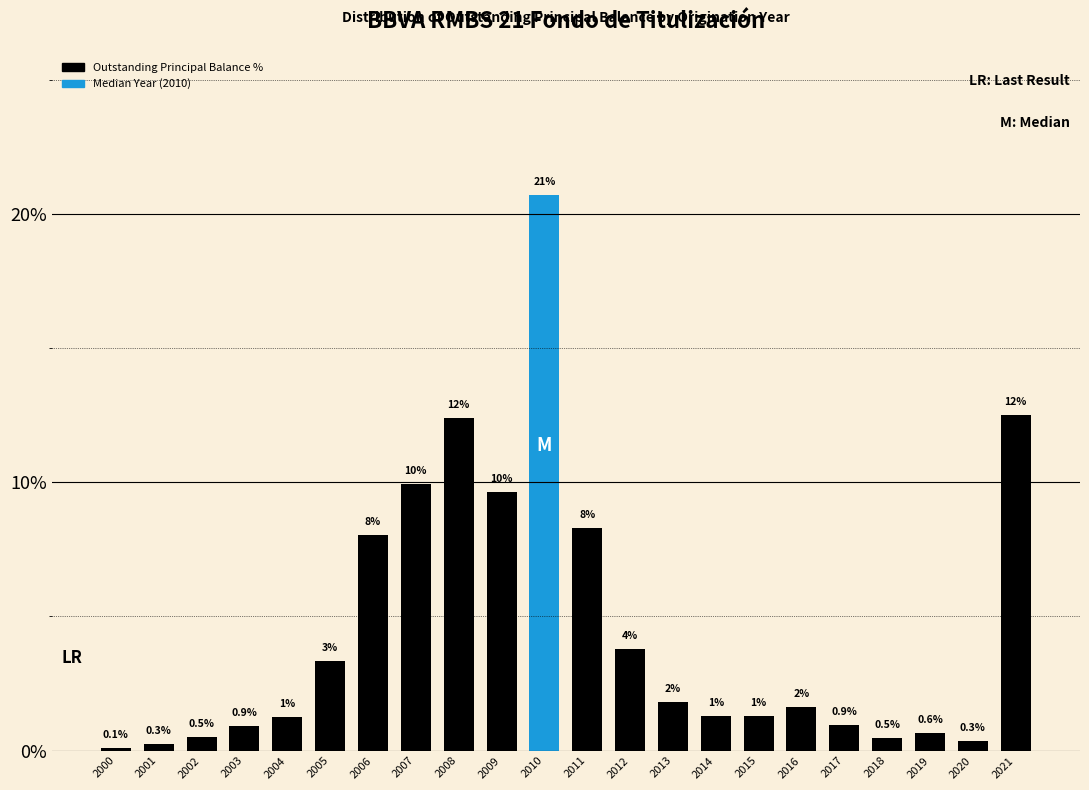

What is the value of the 9th bar from the left?

12.4